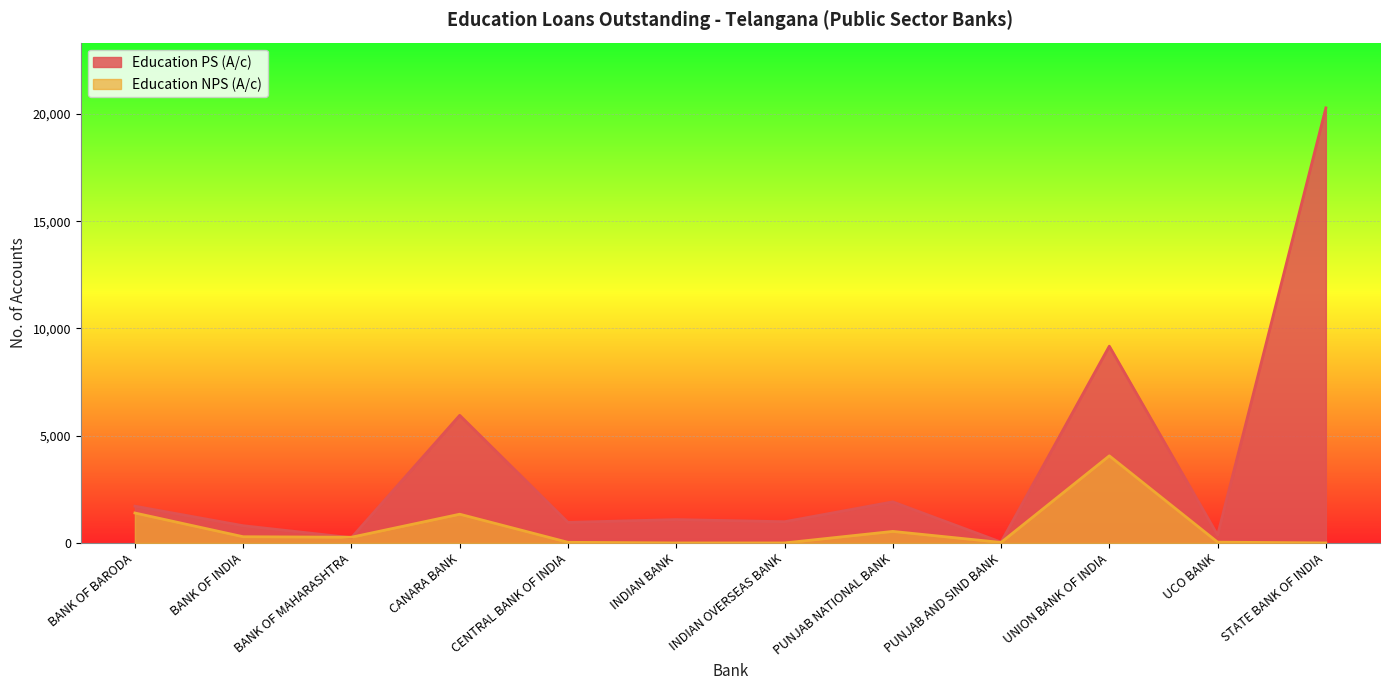

True or false: Education PS (A/c) and Education NPS (A/c) cross at least once.

True